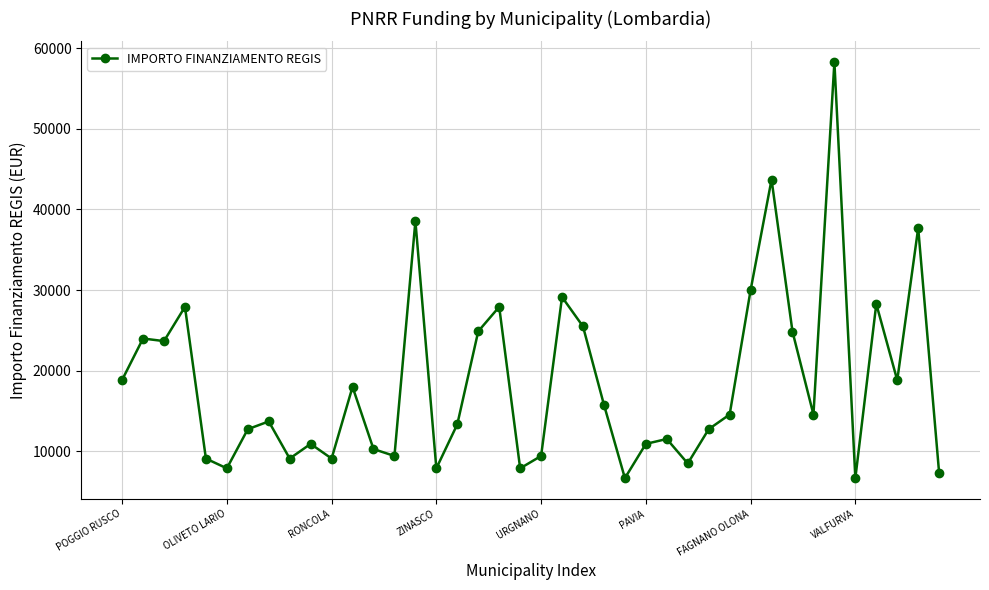

What is the value of the 12th point from the left?

17997